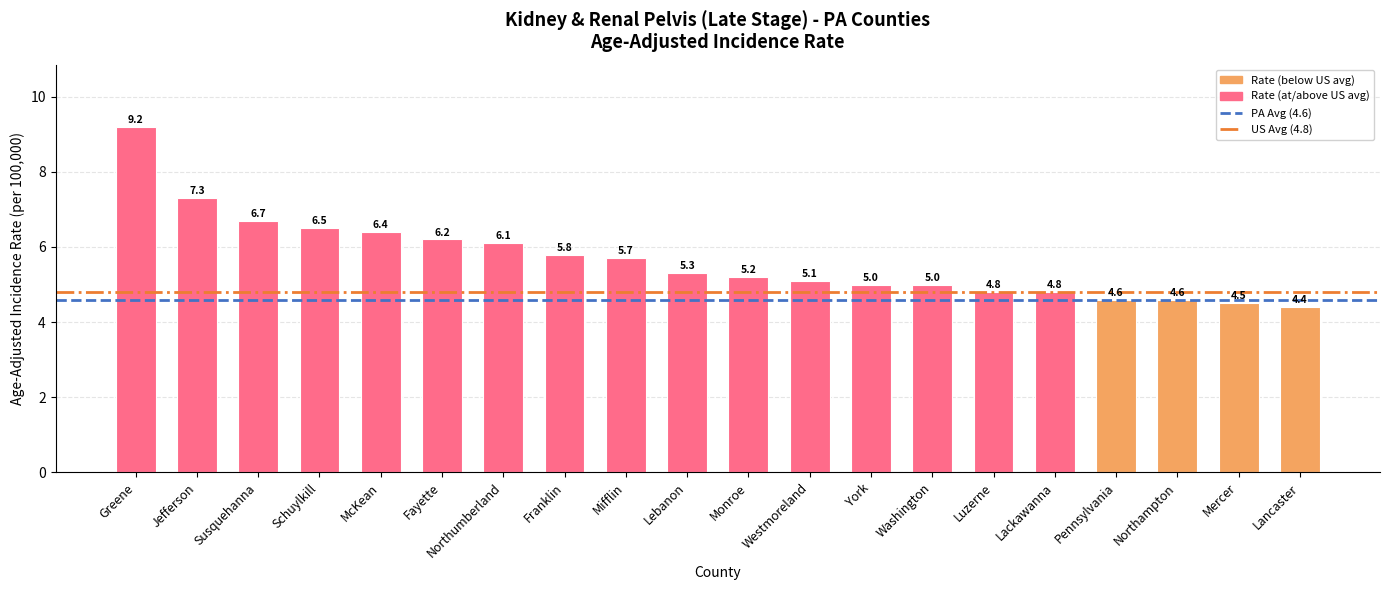

Are the bars grouped side by side (vs. stacked)?

No